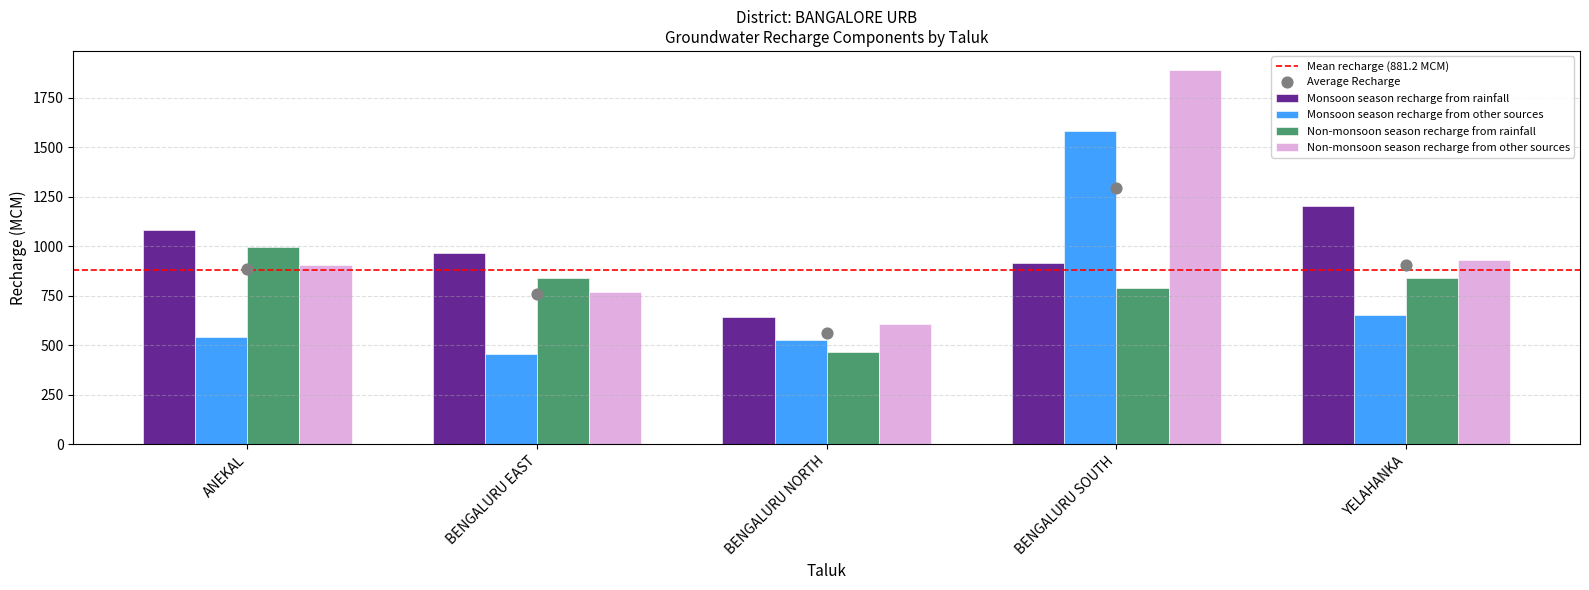

Which series reaches the minimum Y coordinate?

Monsoon season recharge from other sources